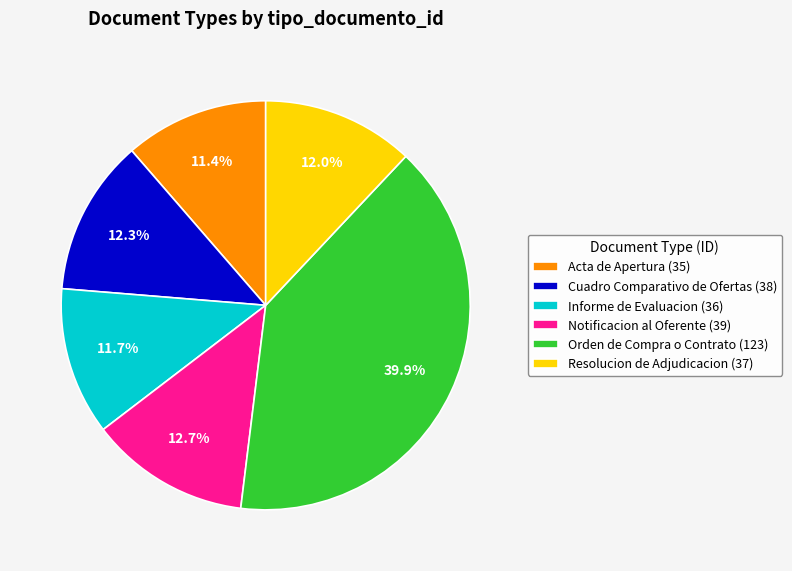

Which slice is the largest?

Orden de Compra o Contrato